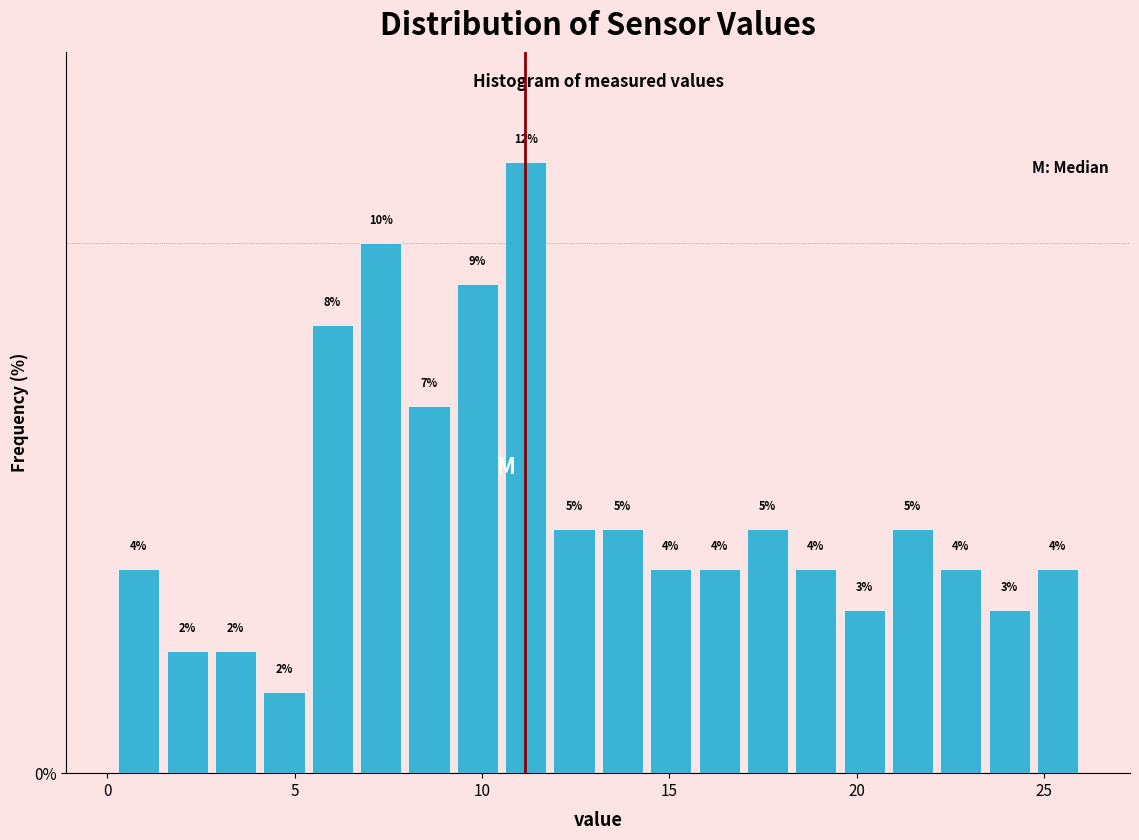

Around what value on the x-axis is the tallest bar? Give the approximate position of its centre, as read against the axis.

11.0